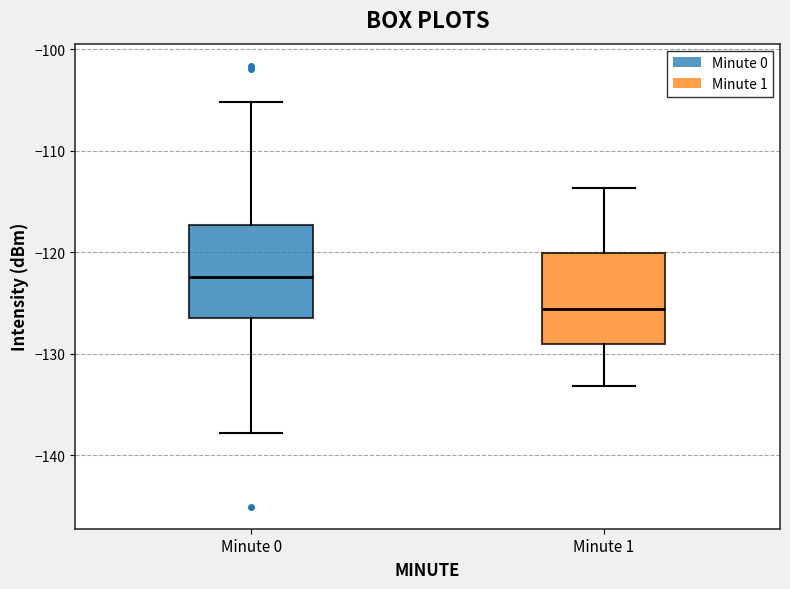

Which box has the lowest median line?

Minute 1